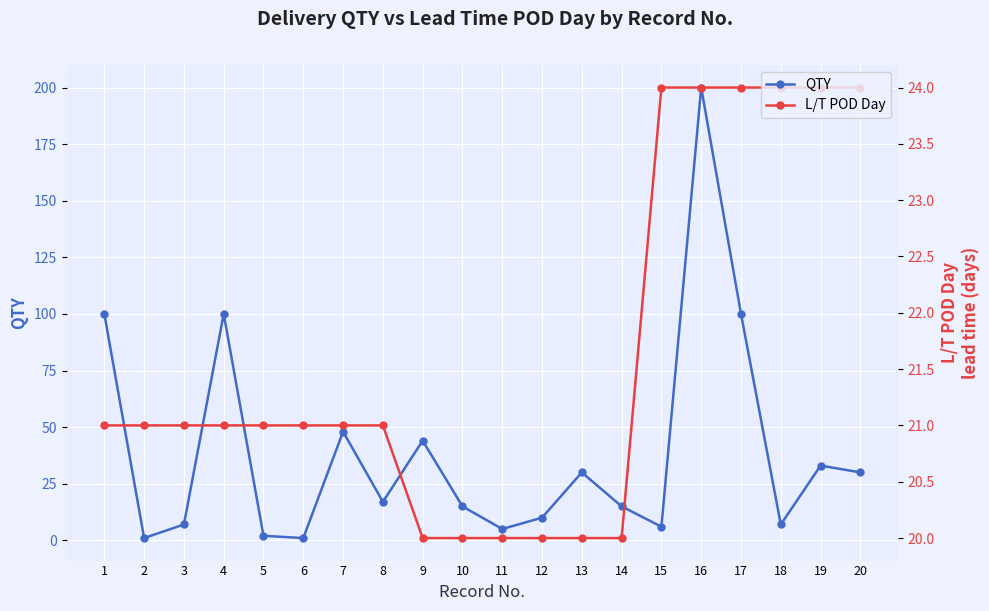

Is it true that QTY equals 200 at 16?

True